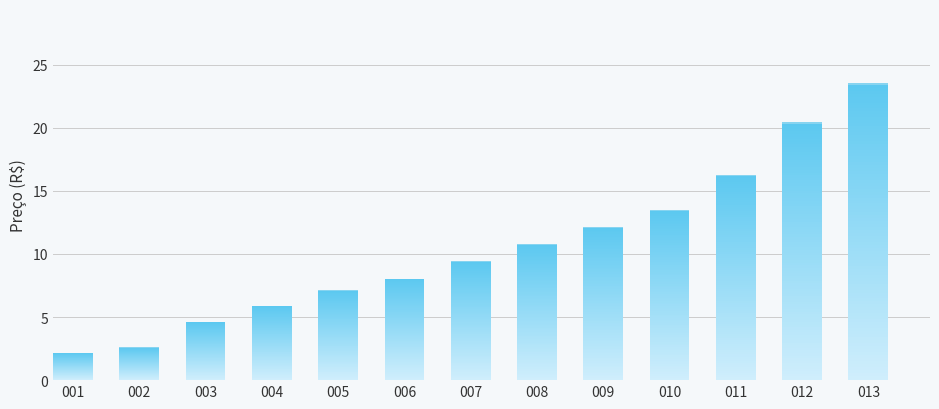

What is the sum of all values?

136.4